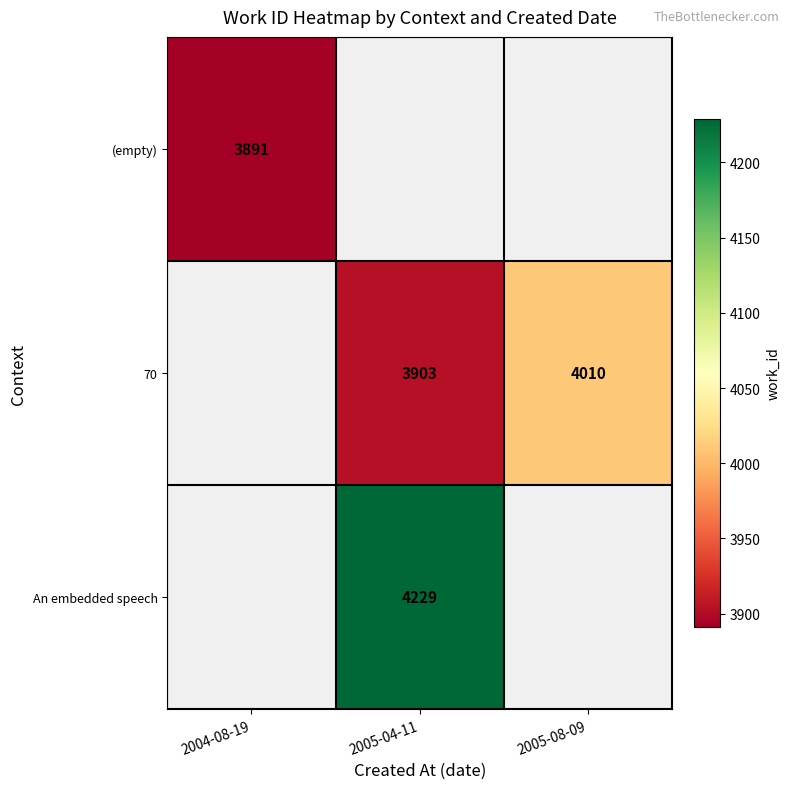

Which category has the highest value across all series?

2005-04-11